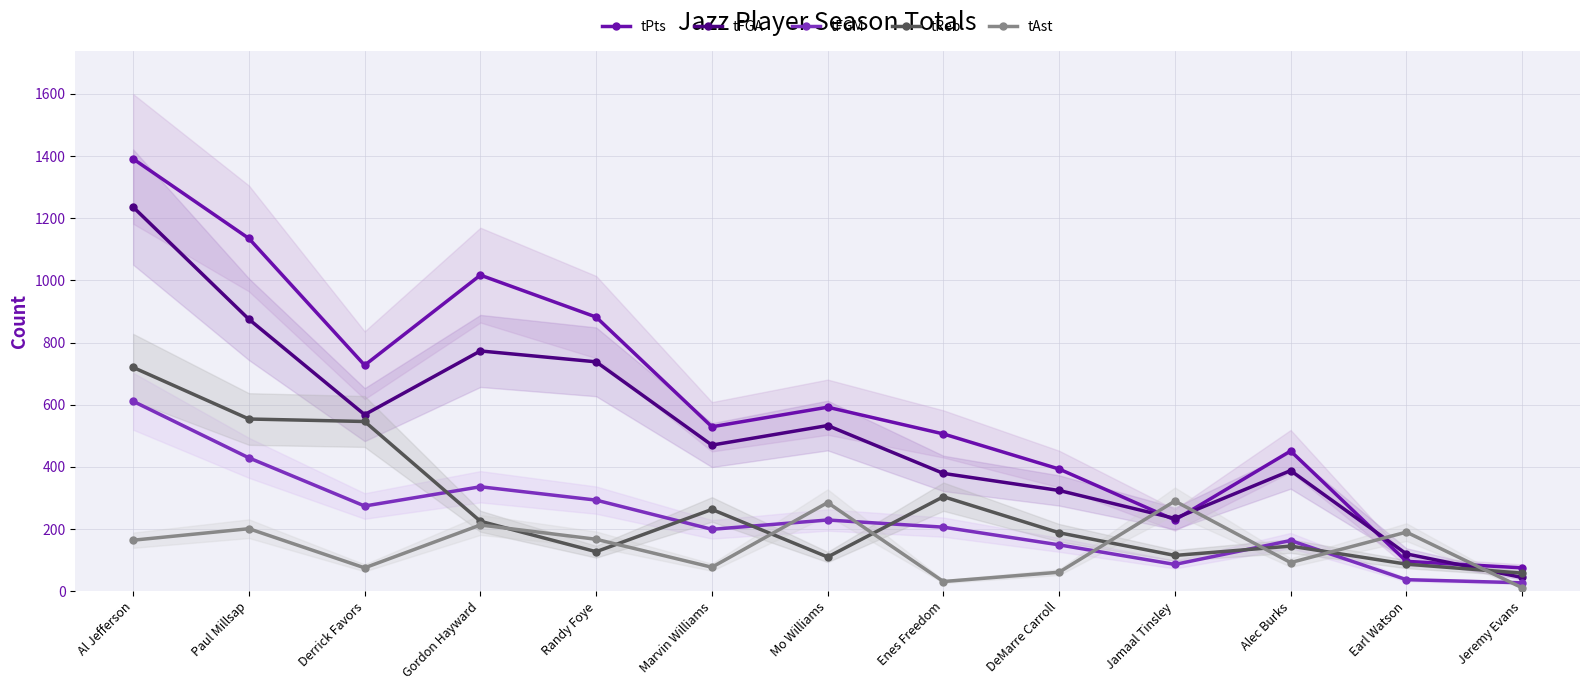

At which category is the sum across all series the highest?

Al Jefferson